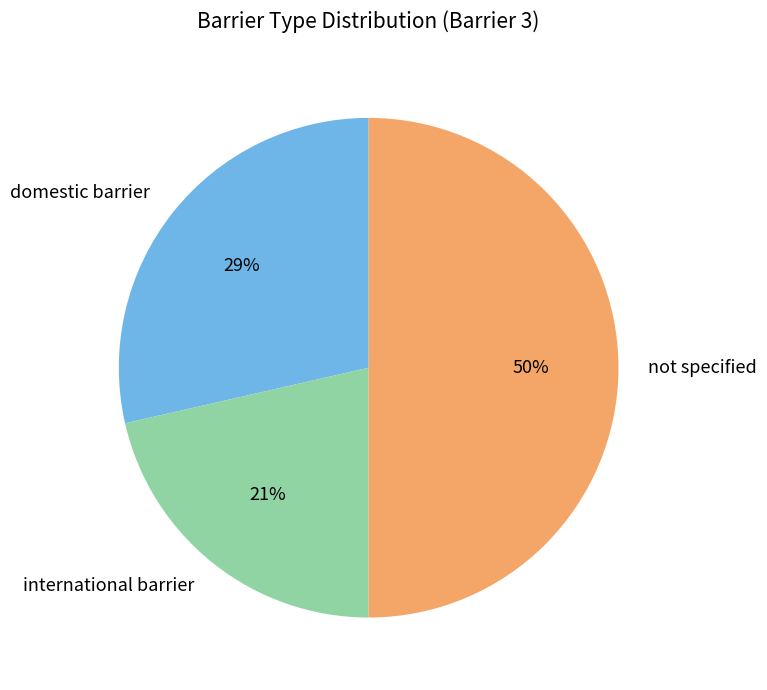

Between international barrier and domestic barrier, which is larger?

domestic barrier